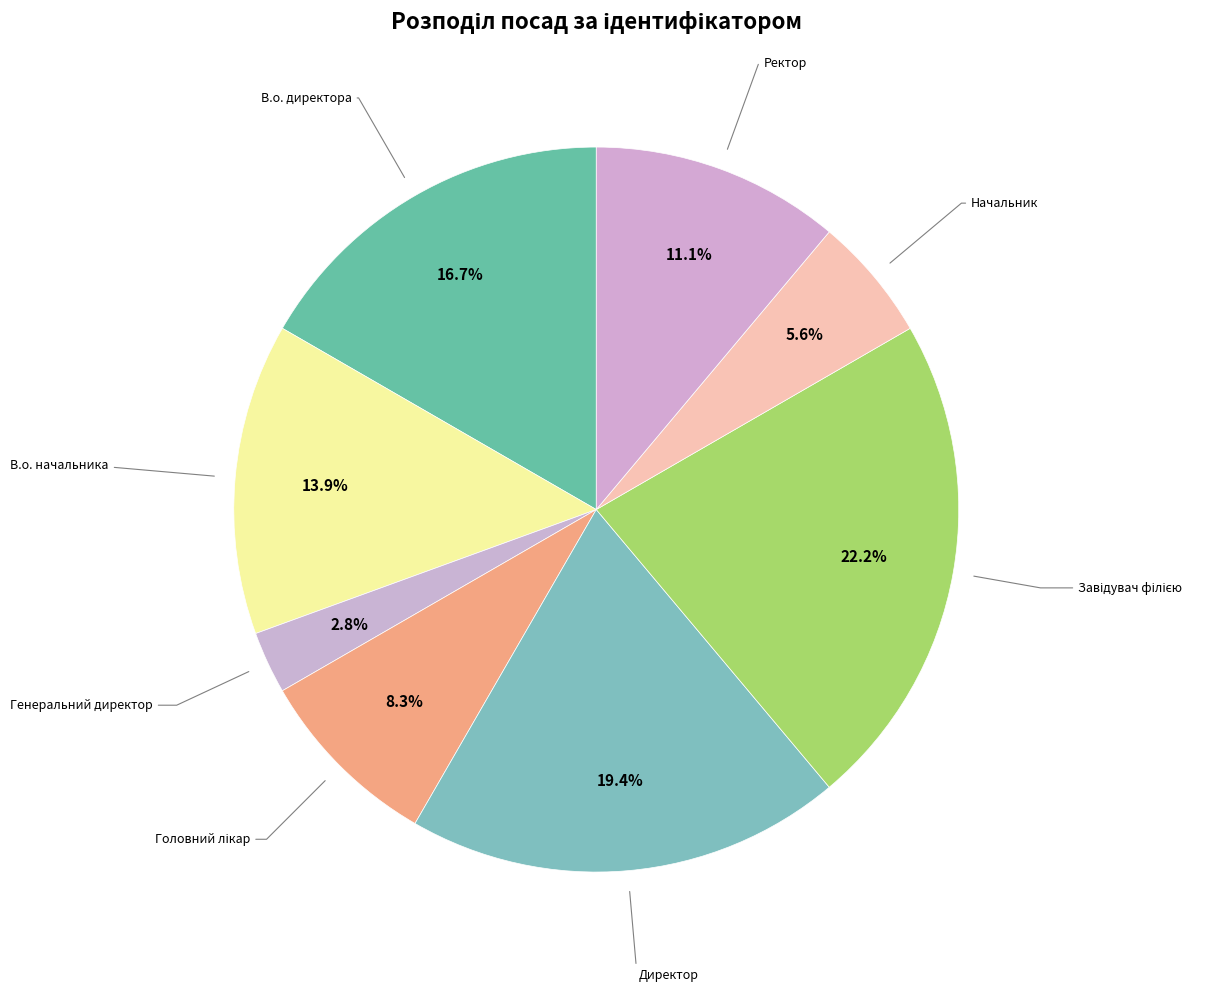

Rank the categories by value from lowest to highest.

Генеральний директор, Начальник, Головний лікар, Ректор, В.о. начальника, В.о. директора, Директор, Завідувач філією